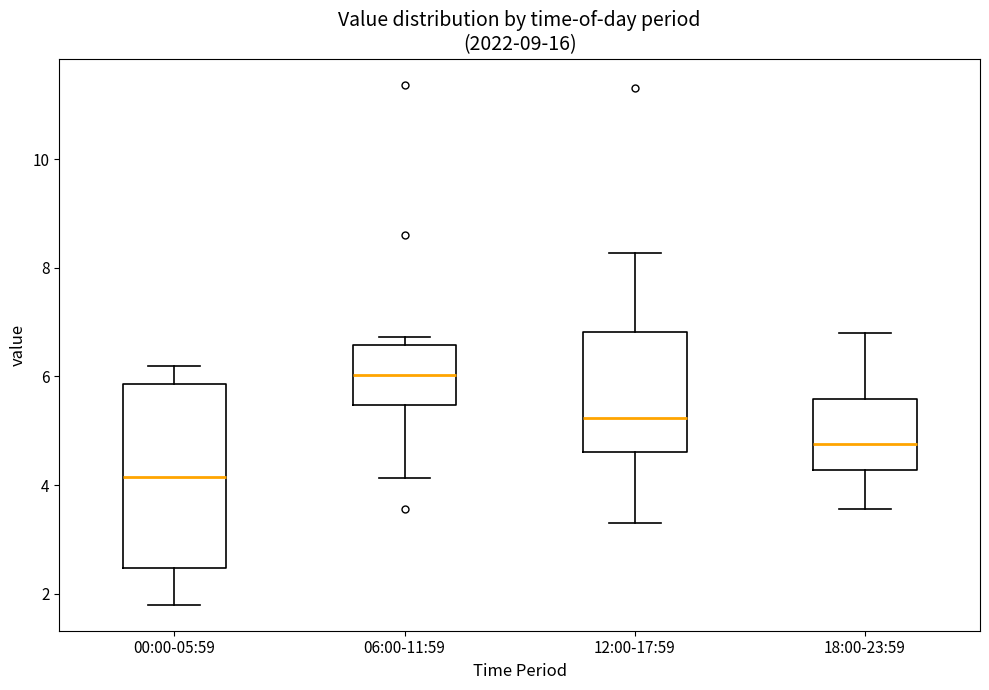

Reading left to right, read every box against the y-axis: the position of its median line, the range the box covers, and the ends of its whiskers. The values are not printed on the chart, so give them approximately, as read against the axis.

00:00-05:59: median 4.2, box 2.4 to 5.8, whiskers 1.8 to 6.2
06:00-11:59: median 6.0, box 5.4 to 6.6, whiskers 4.2 to 6.8
12:00-17:59: median 5.2, box 4.6 to 6.8, whiskers 3.4 to 8.2
18:00-23:59: median 4.8, box 4.2 to 5.6, whiskers 3.6 to 6.8